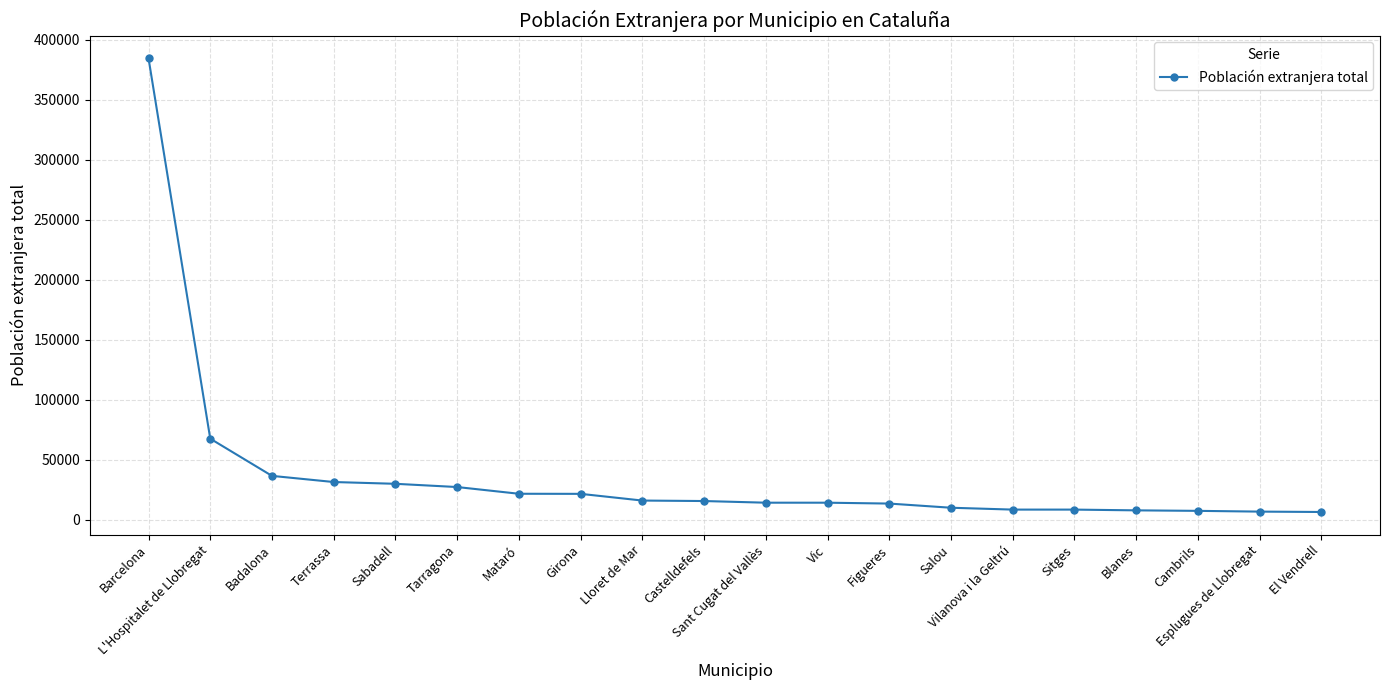

What is the greatest value displayed?

384660